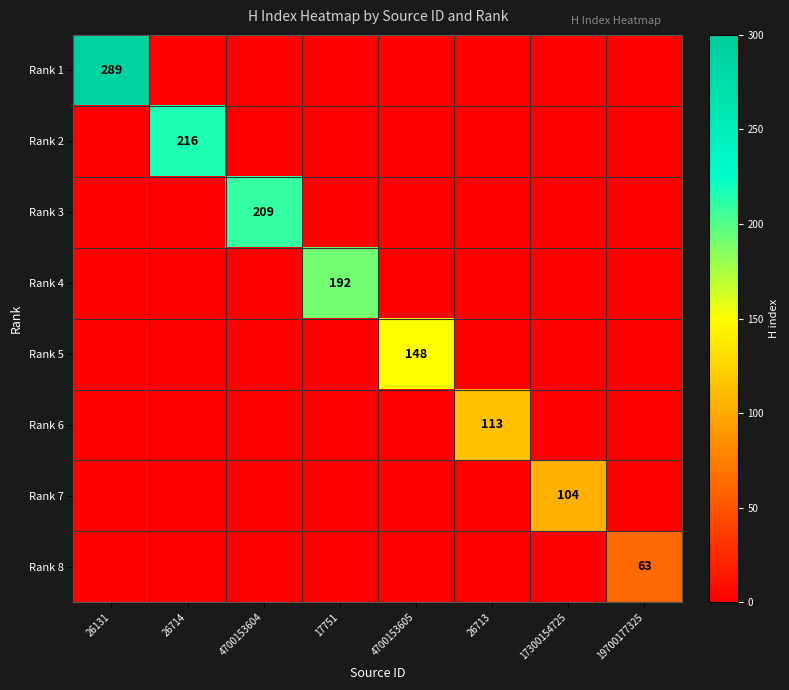

Is it true that Rank 3 equals 346 at 4700153604?

False